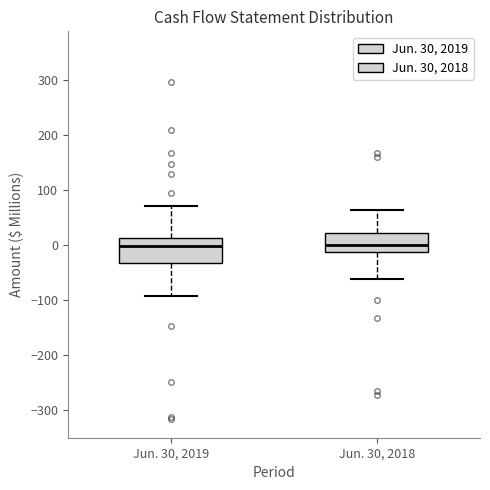

Which box is the tallest, from its lower edge to its upper edge?

Jun. 30, 2019